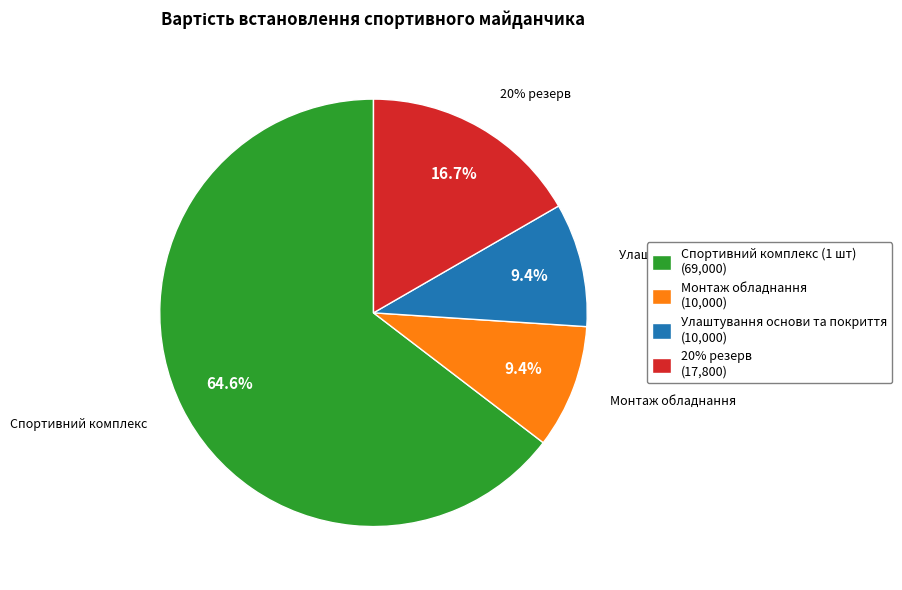

Which slice is the largest?

Спортивний комплекс (1 шт)